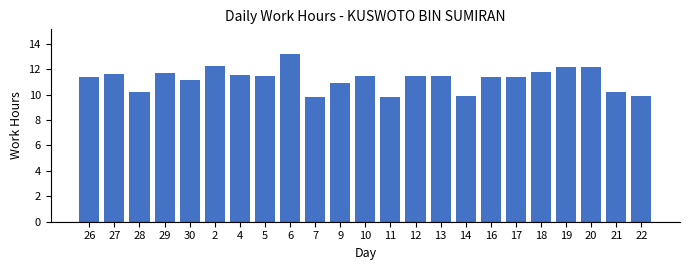

What is the label of the 7th bar from the left?

4